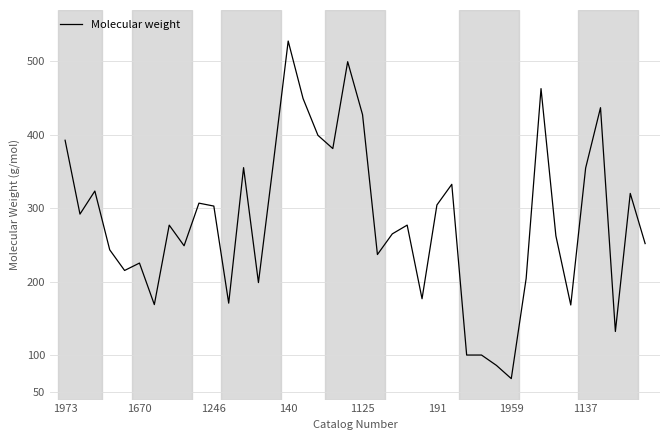

How many values are below 276?

19